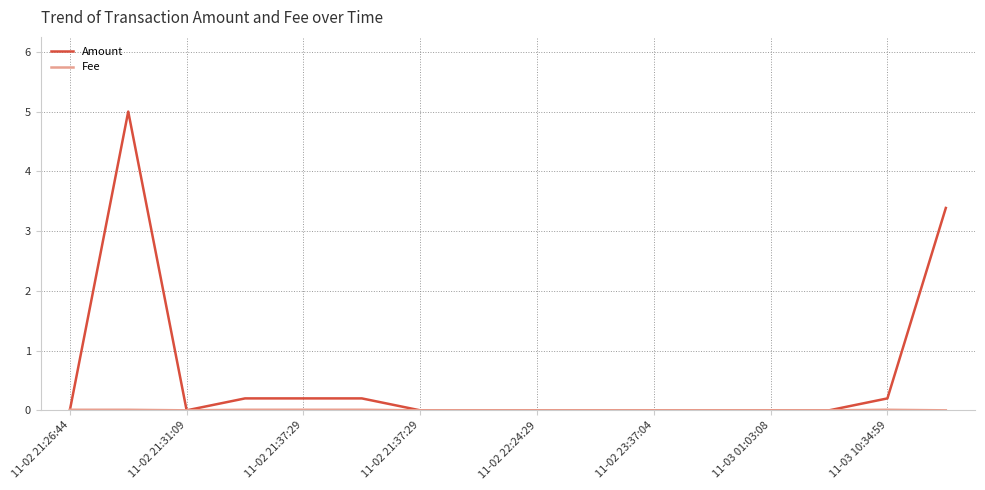

Which series has the largest total across all categories?

Amount